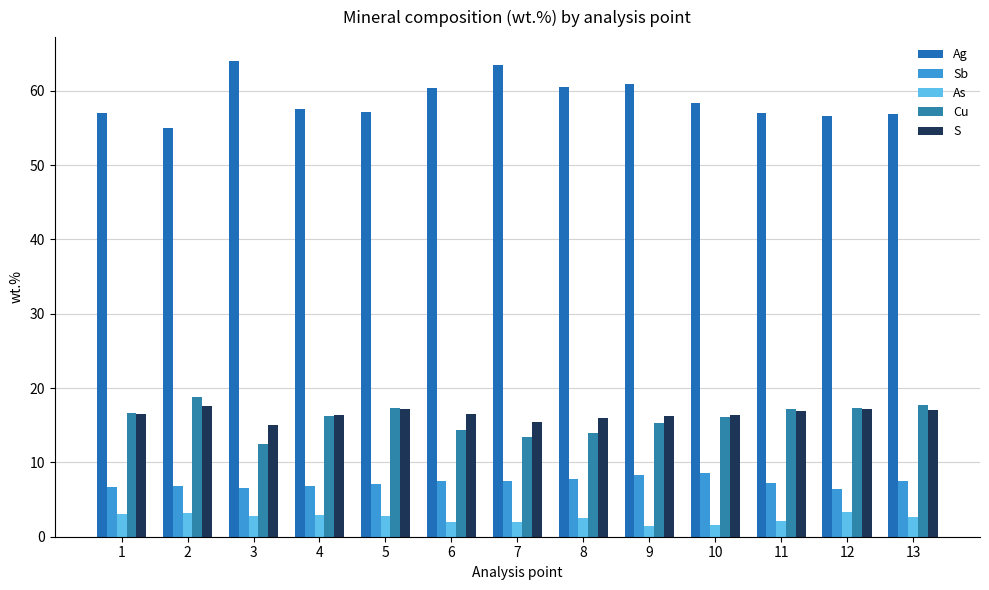

What is the sum of all S values?

214.3